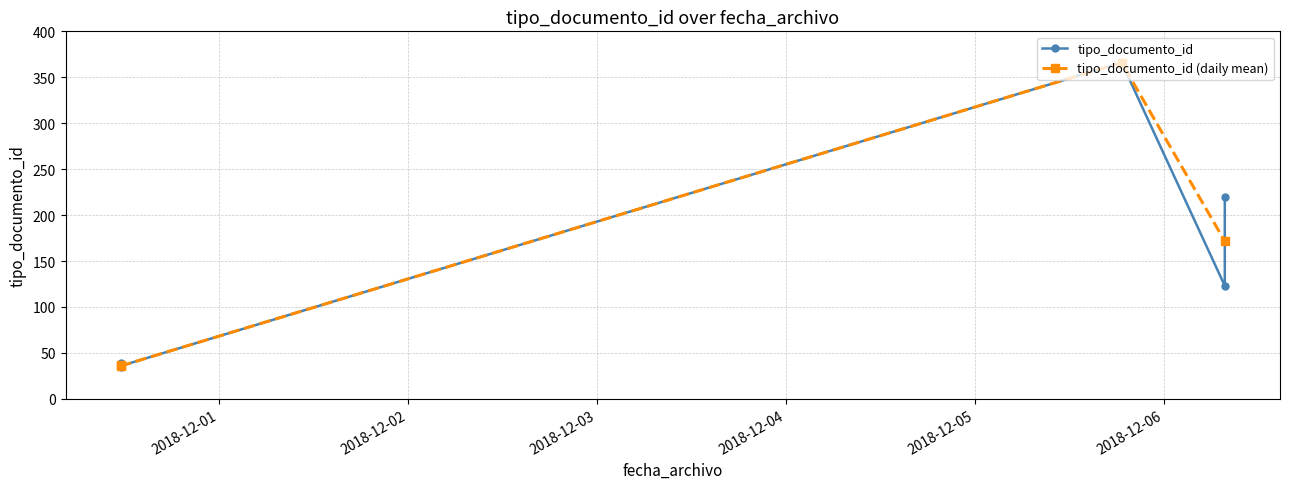

Which has a higher value, 2018-11-30 11:31:20 or 2018-12-06 07:42:54?

2018-12-06 07:42:54